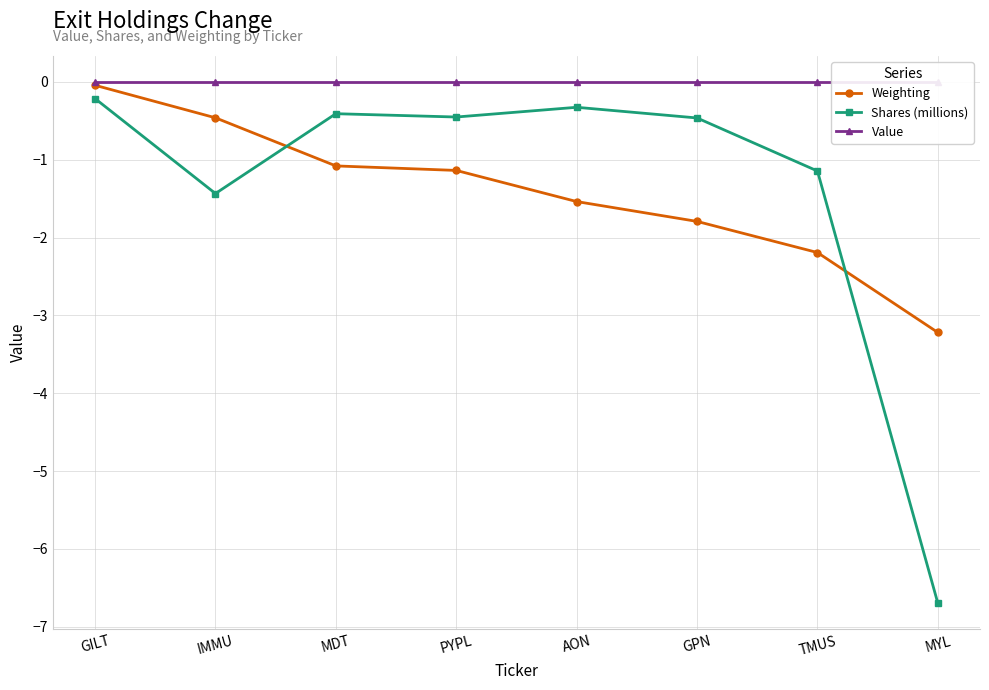

Which category has the highest value across all series?

GILT